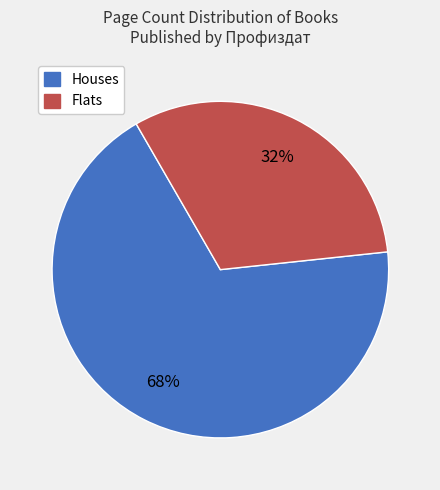

To the nearest percent, what is the average slice percentage?

50%